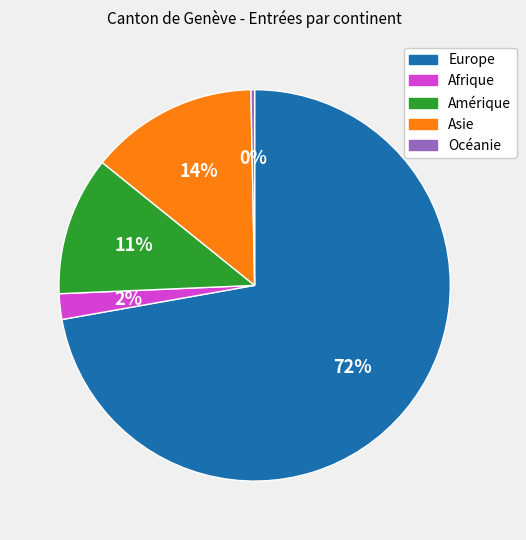

What percentage is the Asie slice, to the nearest percent?

14%